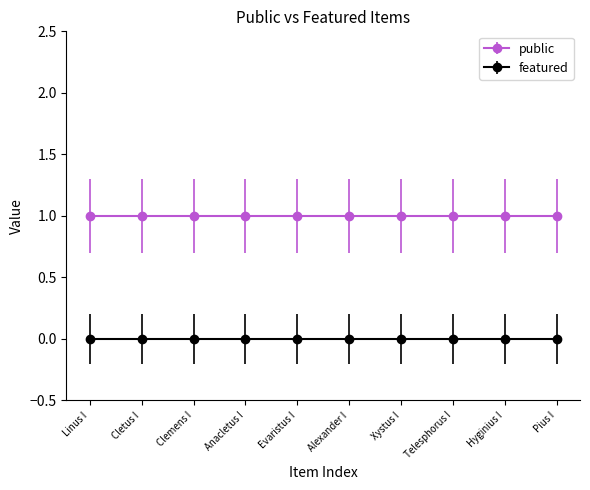

At which label does public reach its minimum?

Linus I